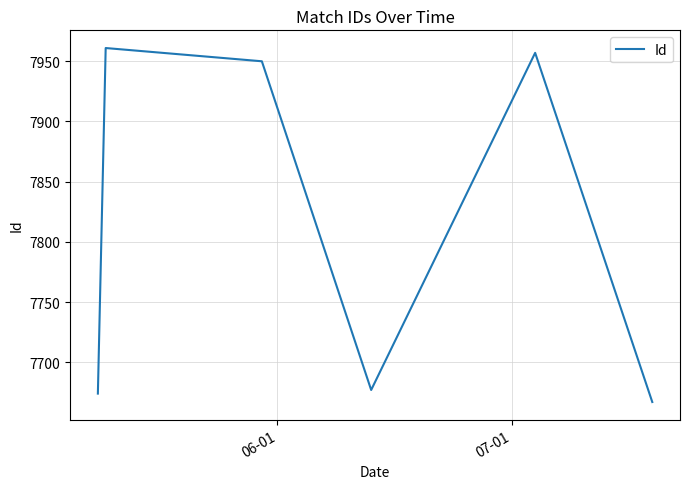

What is the smallest value displayed?

7667